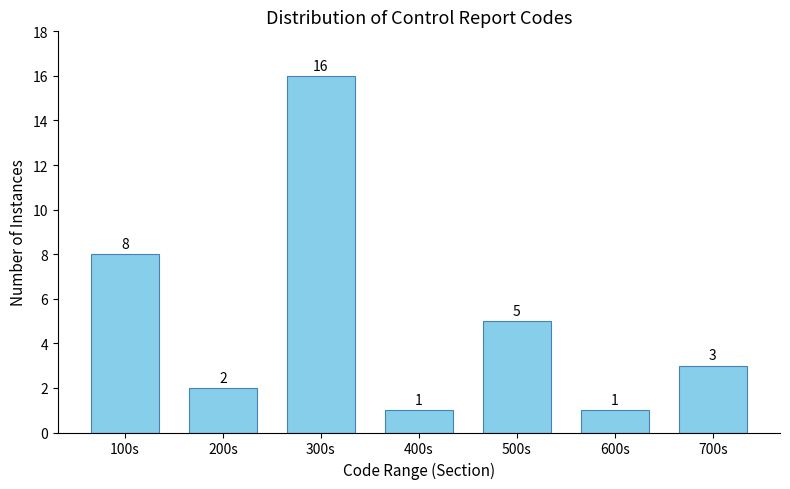

Reading left to right, extract all data points from this chart.

100s=8	200s=2	300s=16	400s=1	500s=5	600s=1	700s=3